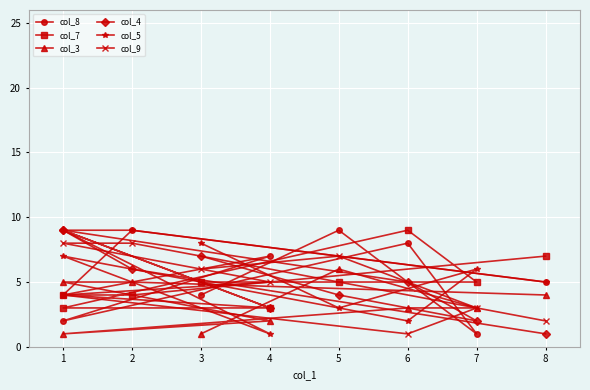

Is it true that col_8 equals 7 at 8?

False